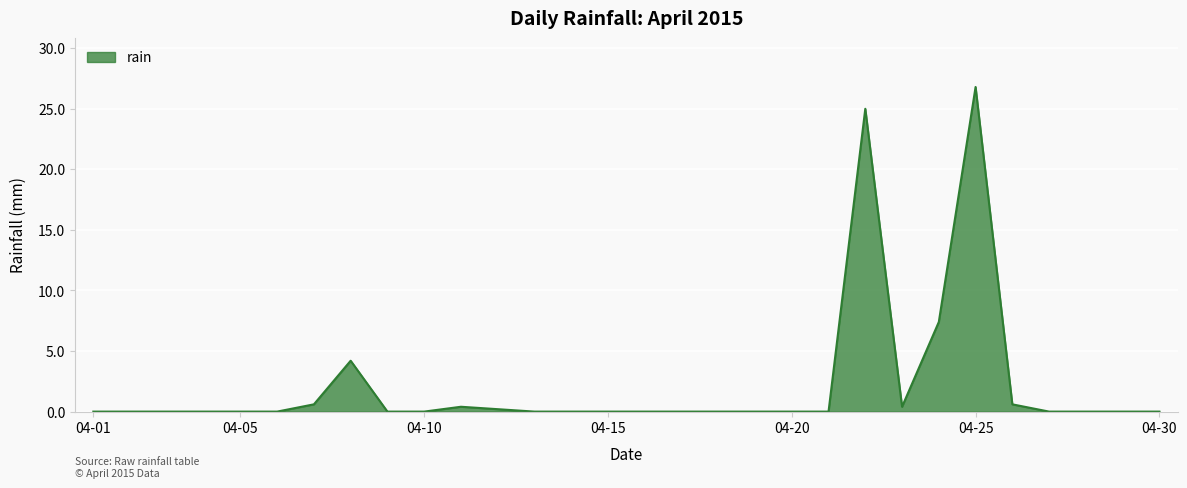

Does the chart have visible grid lines?

Yes